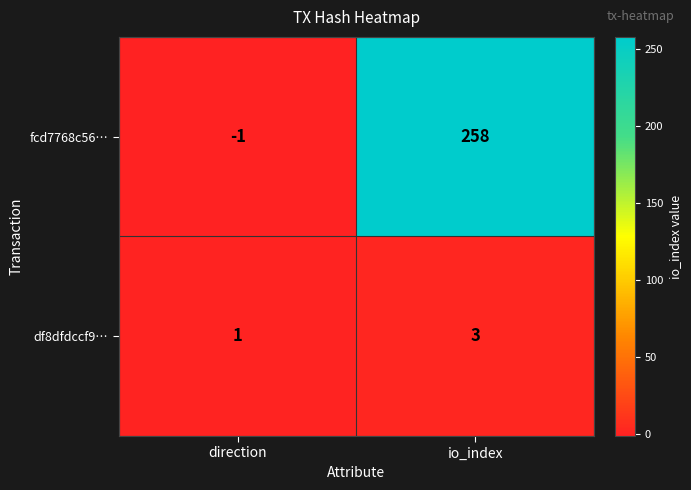

At which label does fcd7768c56… reach its minimum?

direction